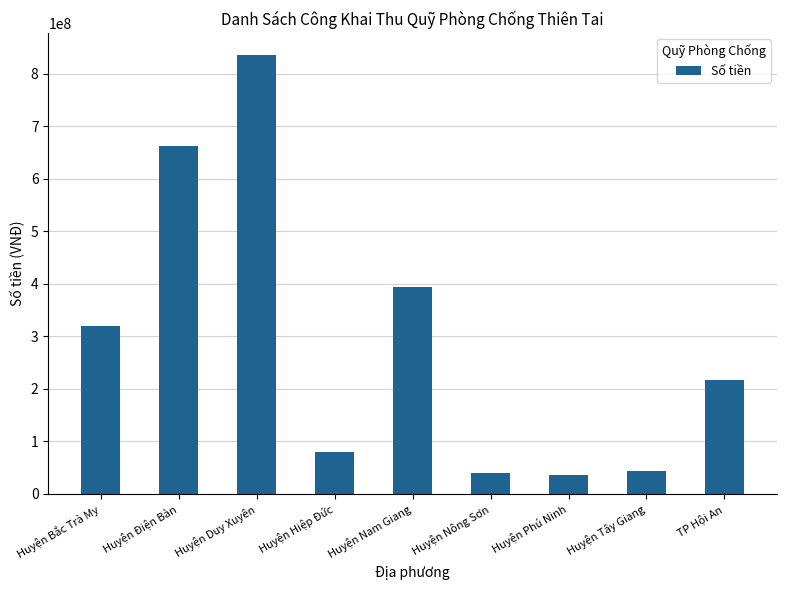

What is the label of the 4th bar from the left?

Huyện Hiệp Đức